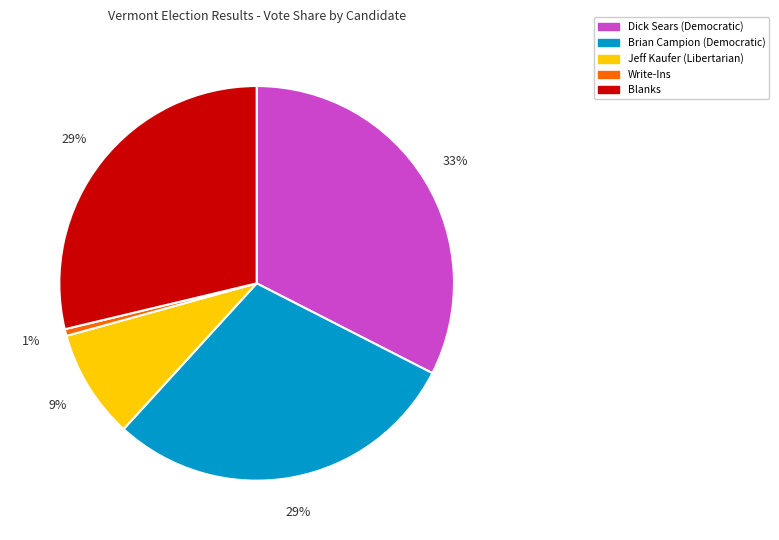

Does Dick Sears (Democratic) account for over 50% of the chart?

No